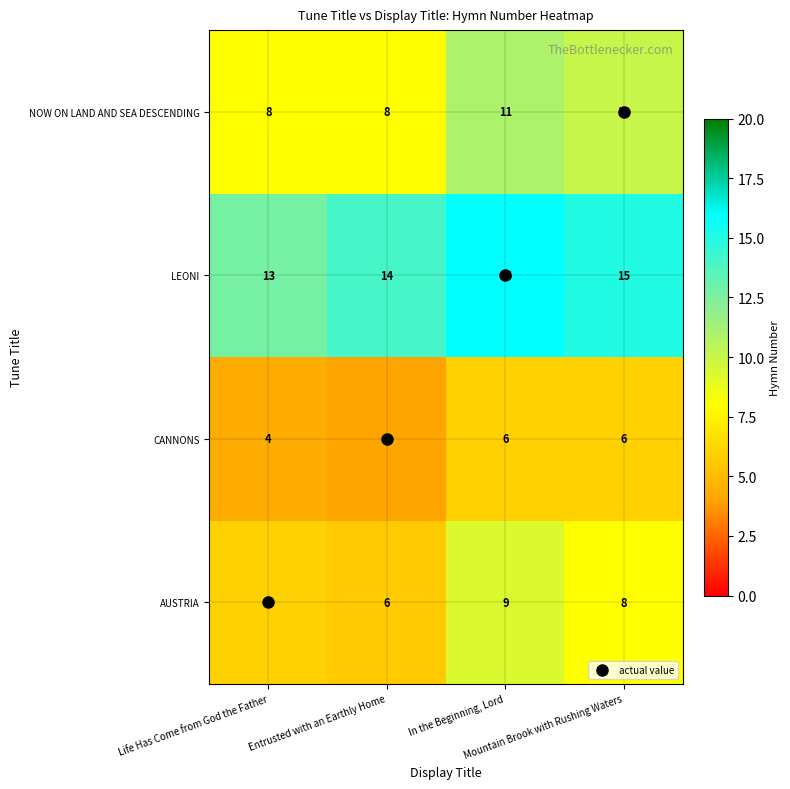

List the series in order of their overall mean, highest first.

LEONI, NOW ON LAND AND SEA DESCENDING, AUSTRIA, CANNONS